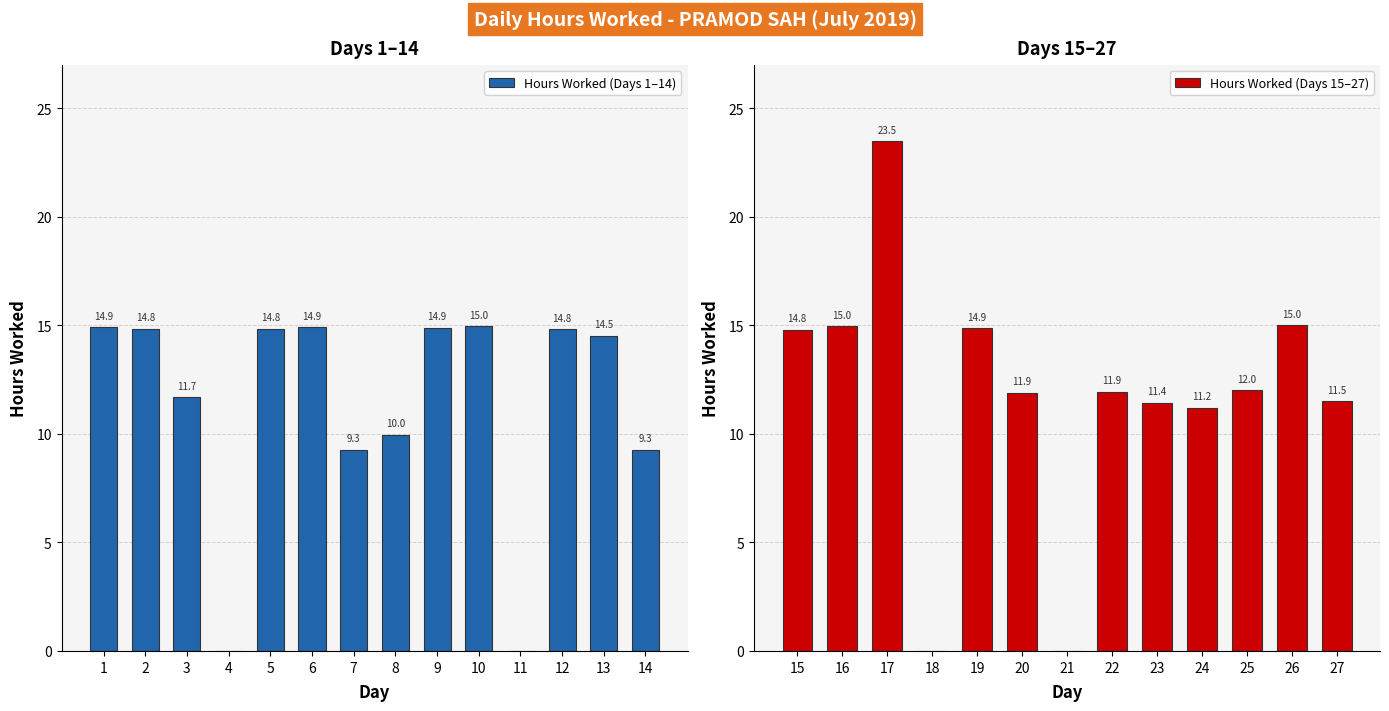

Rank the categories by value from highest to lowest.

17, 26, 10, 16, 1, 6, 9, 19, 5, 2, 12, 15, 13, 25, 22, 20, 3, 27, 23, 24, 8, 14, 7, 4, 11, 18, 21